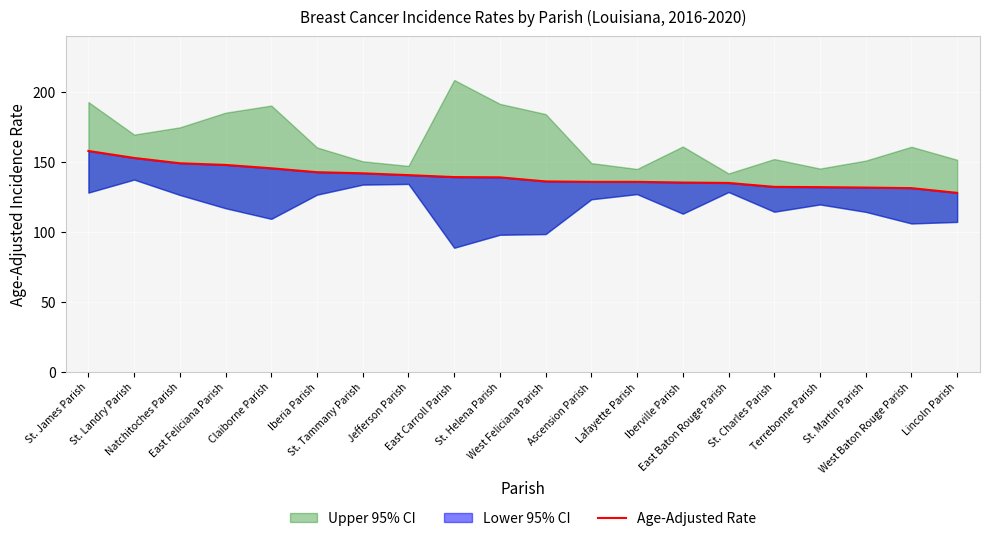

Reading left to right, extract all data points from this chart.

St. James Parish=157.9	St. Landry Parish=152.9	Natchitoches Parish=149.1	East Feliciana Parish=147.9	Claiborne Parish=145.5	Iberia Parish=142.7	St. Tammany Parish=141.9	Jefferson Parish=140.6	East Carroll Parish=139.2	St. Helena Parish=139.0	West Feliciana Parish=136.1	Ascension Parish=135.8	Lafayette Parish=135.8	Iberville Parish=135.3	East Baton Rouge Parish=135.0	St. Charles Parish=132.2	Terrebonne Parish=132.0	St. Martin Parish=131.7	West Baton Rouge Parish=131.3	Lincoln Parish=127.9